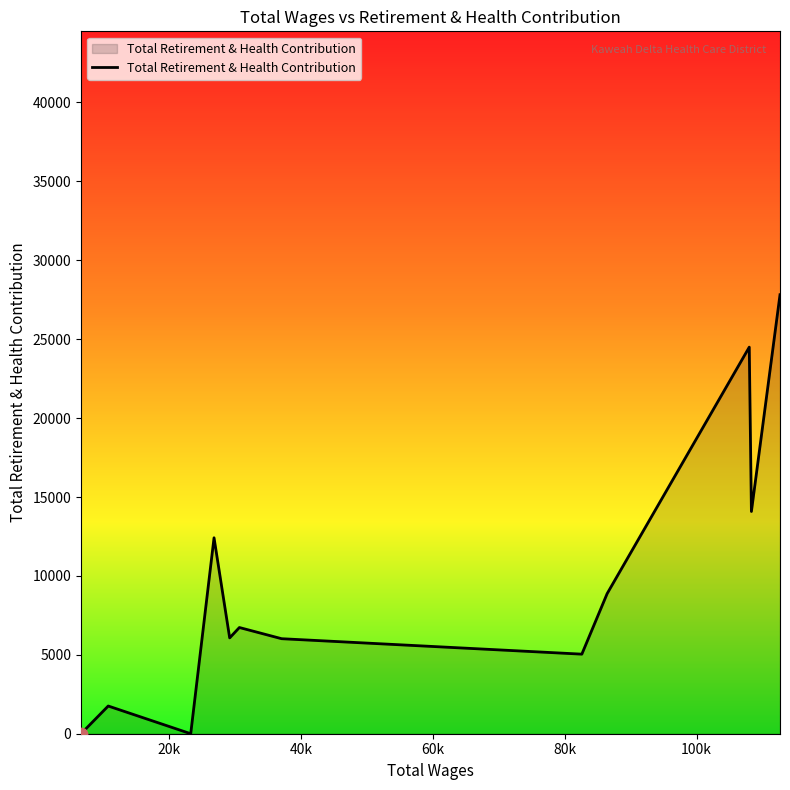

What is the difference between the maximum and minimum values?

27818